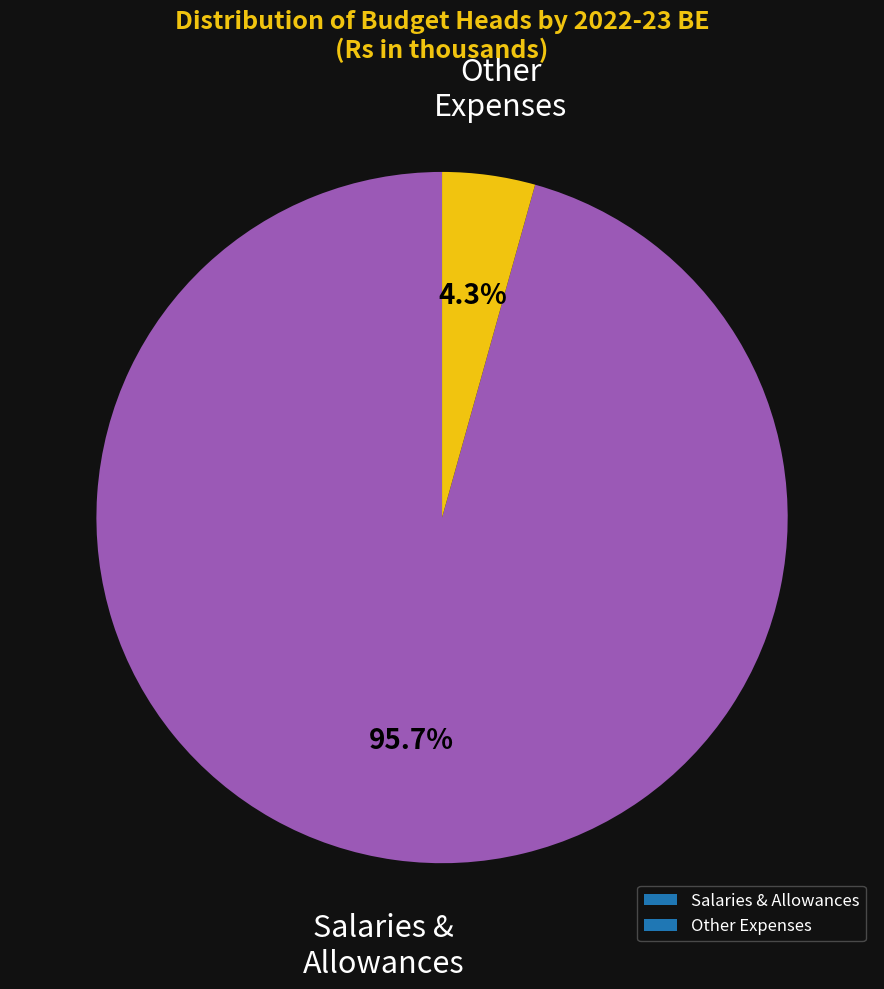

Rank the categories by value from lowest to highest.

Other Expenses, Salaries & Allowances